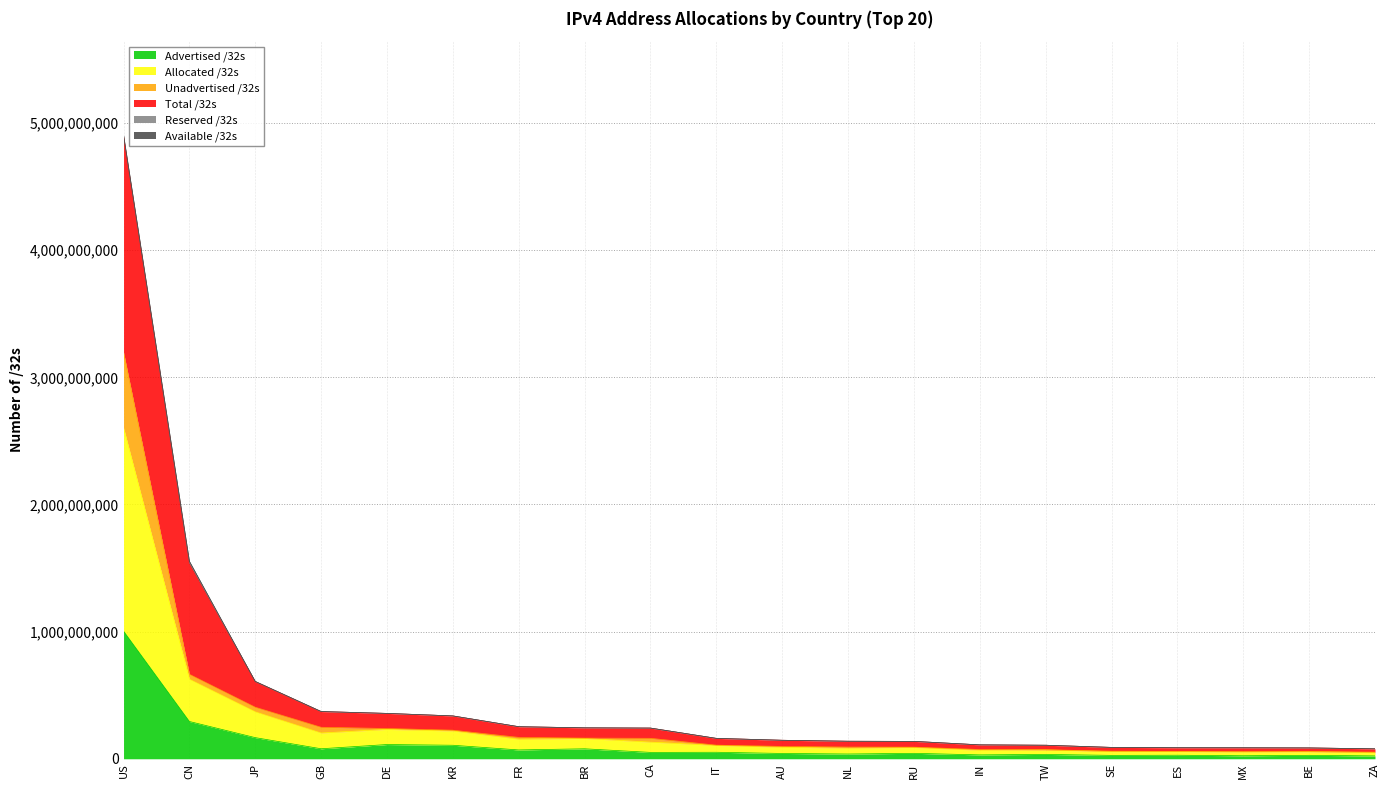

The value of Total /32s at ES is 31886722. True or false?

False